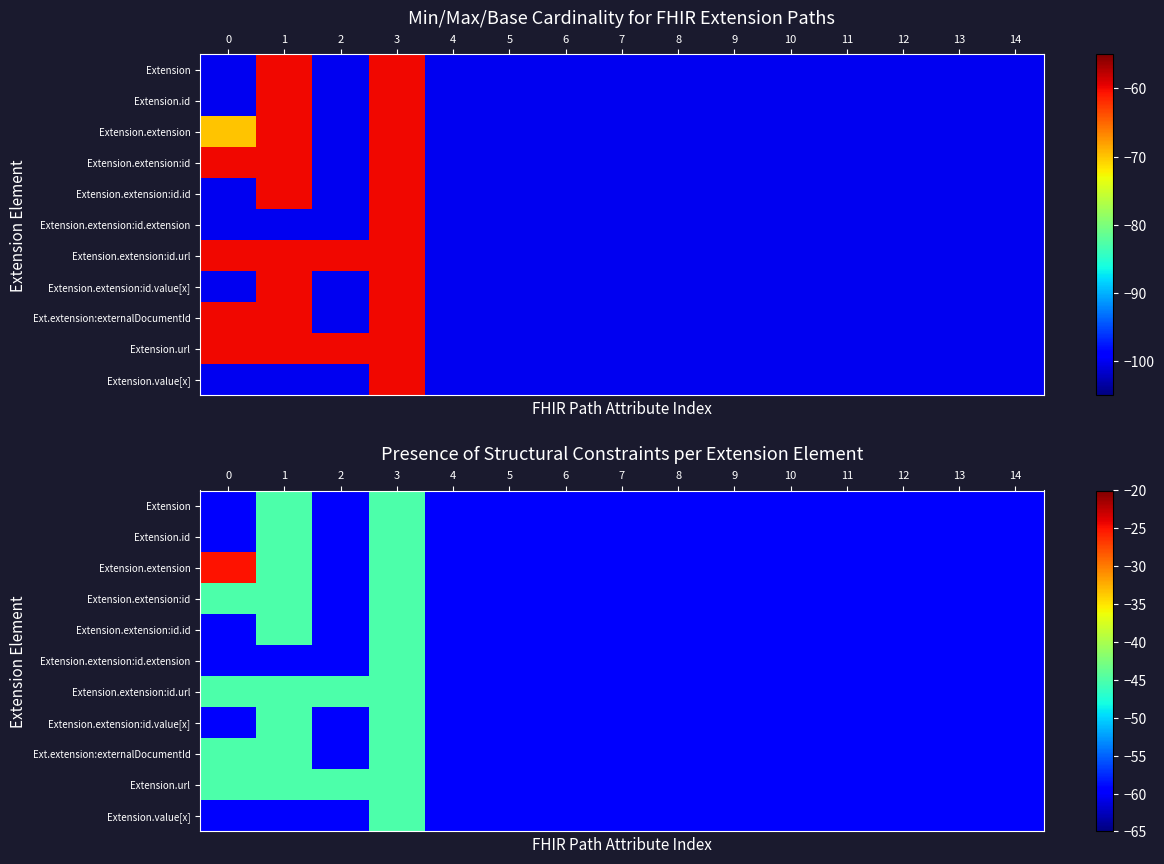

Where is Extension.id nearest to the value -52?

1